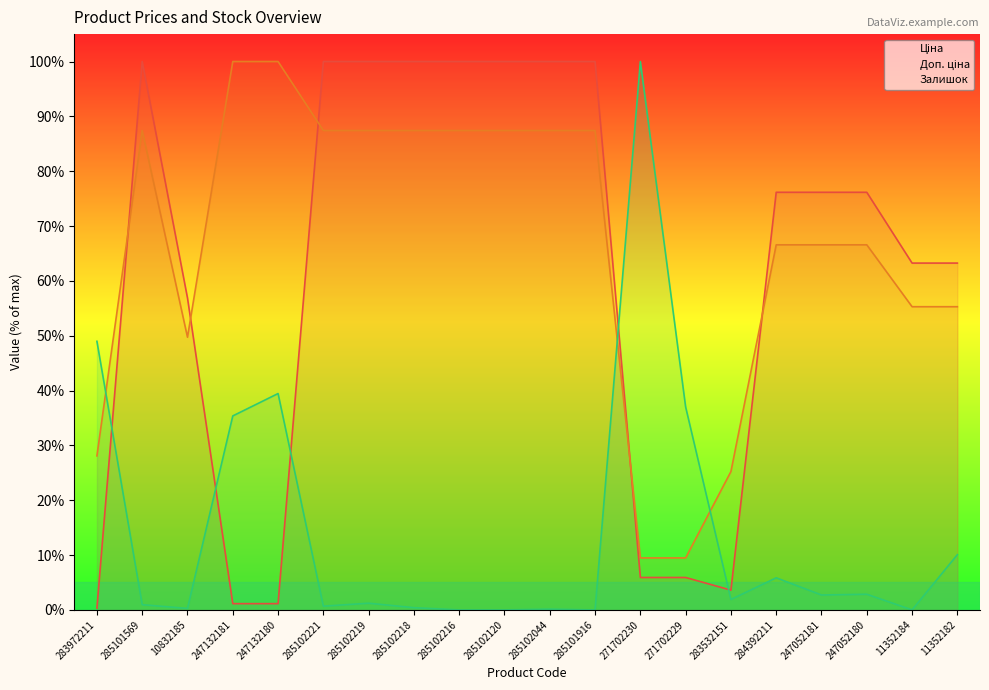

How many data points in Ціна are less than 76?

9